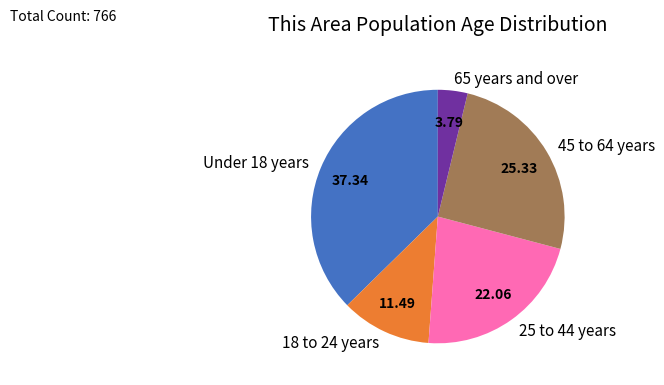

Combined, do 25 to 44 years and 65 years and over account for over 50%?

No